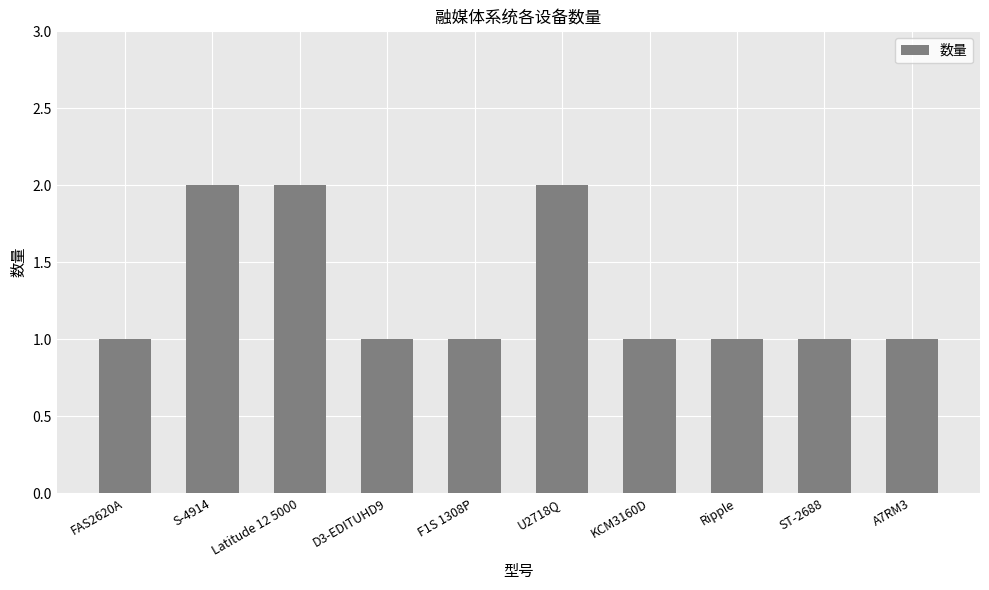

Reading left to right, extract all data points from this chart.

1	2	2	1	1	2	1	1	1	1